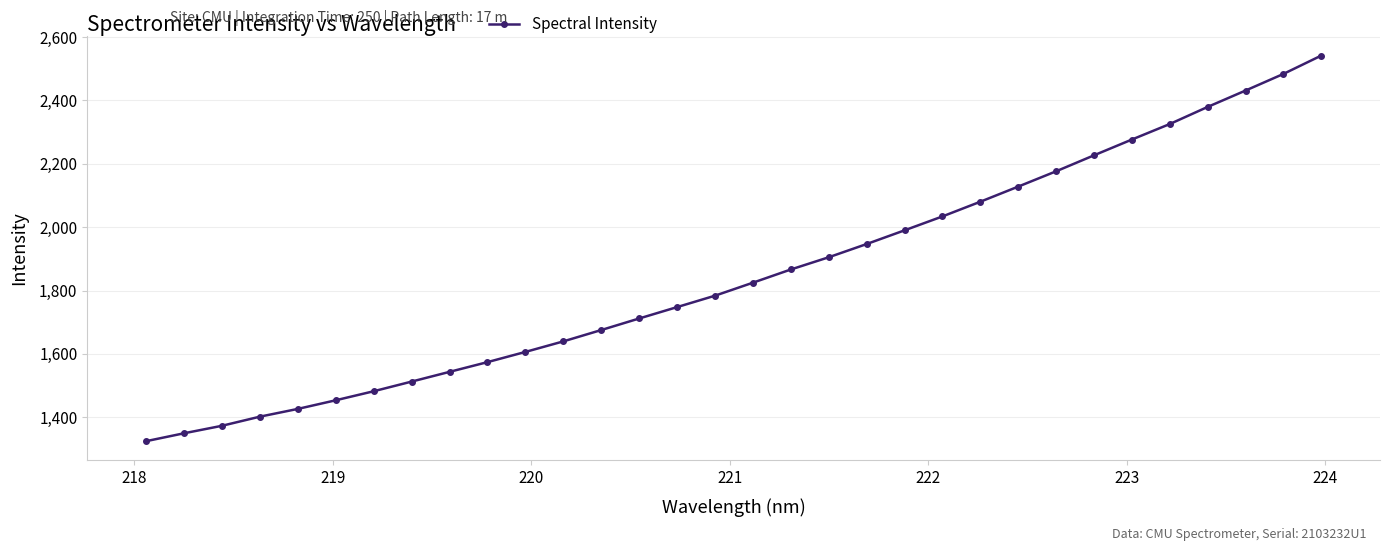

Does the chart display data point markers on the line(s)?

Yes